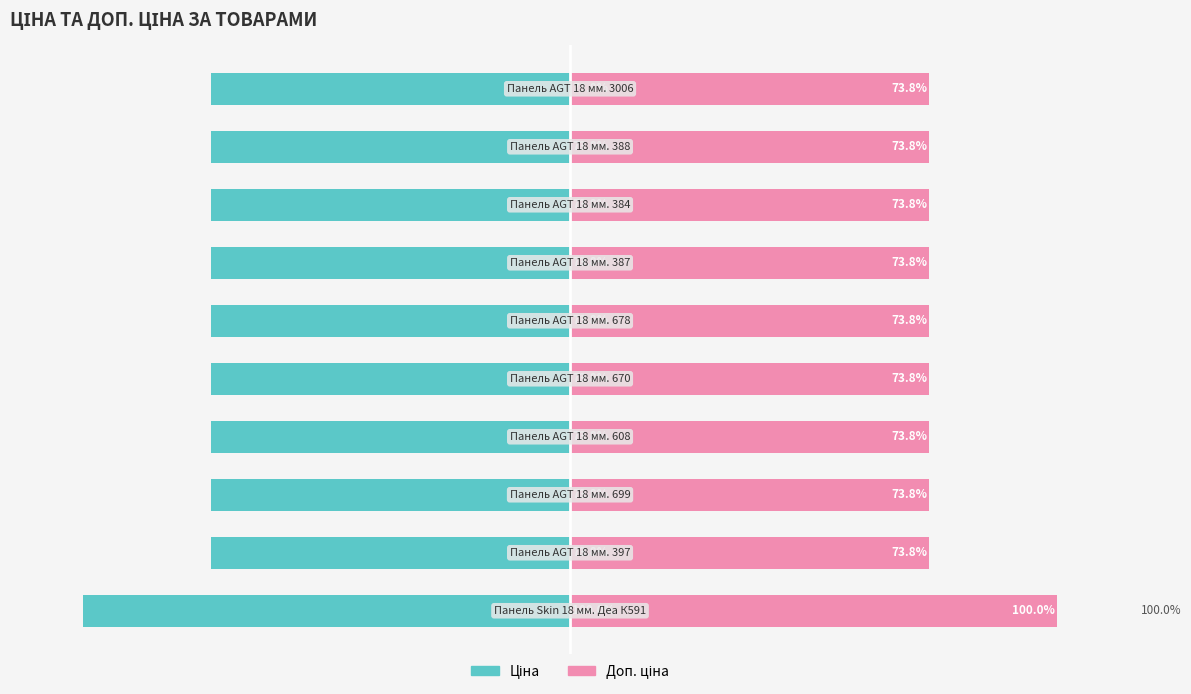

What is the value of the Ціна bar at the 1st from the left?

-100.0